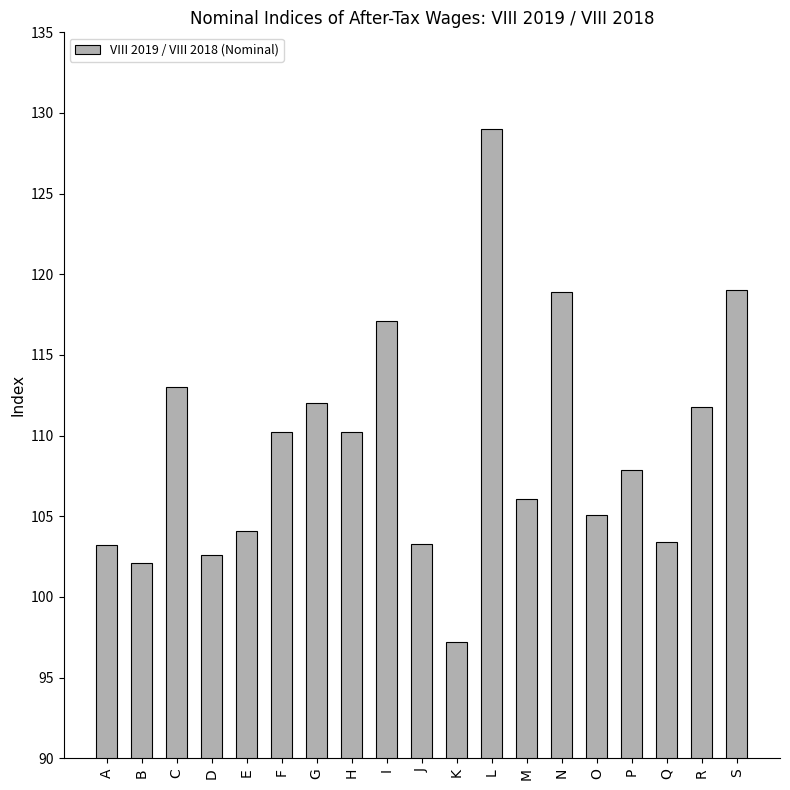

Read the value at F.

110.2